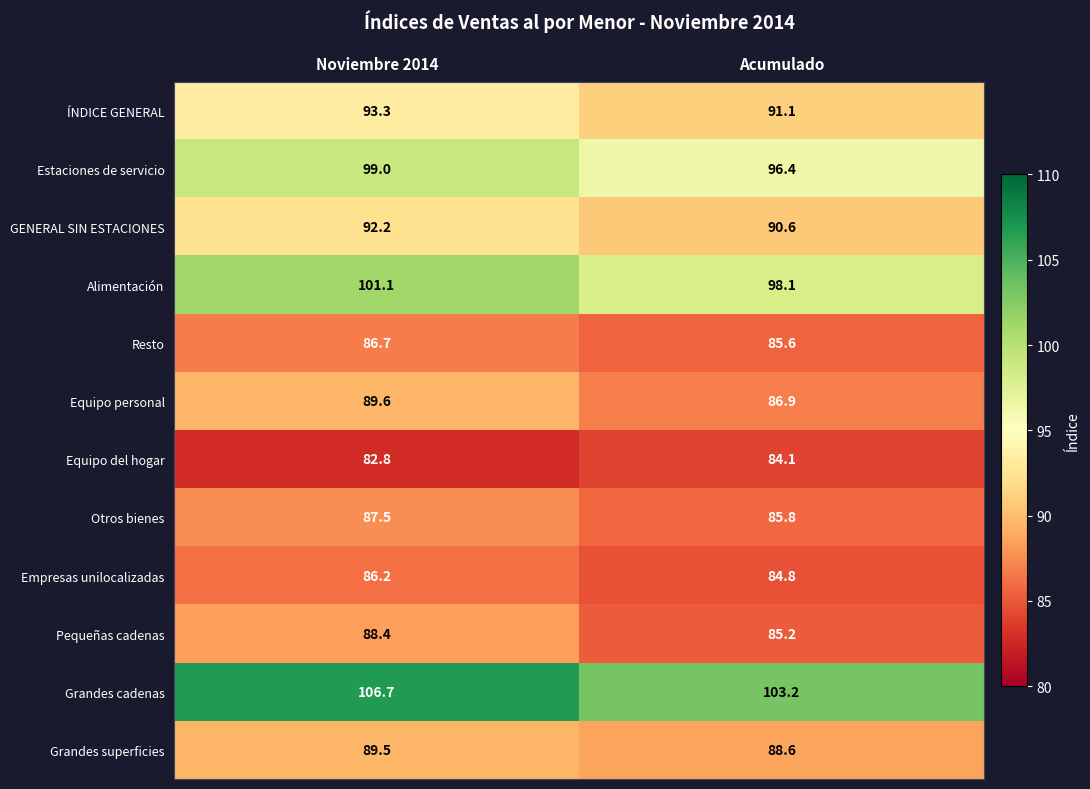

Which series has the largest total across all categories?

Grandes cadenas